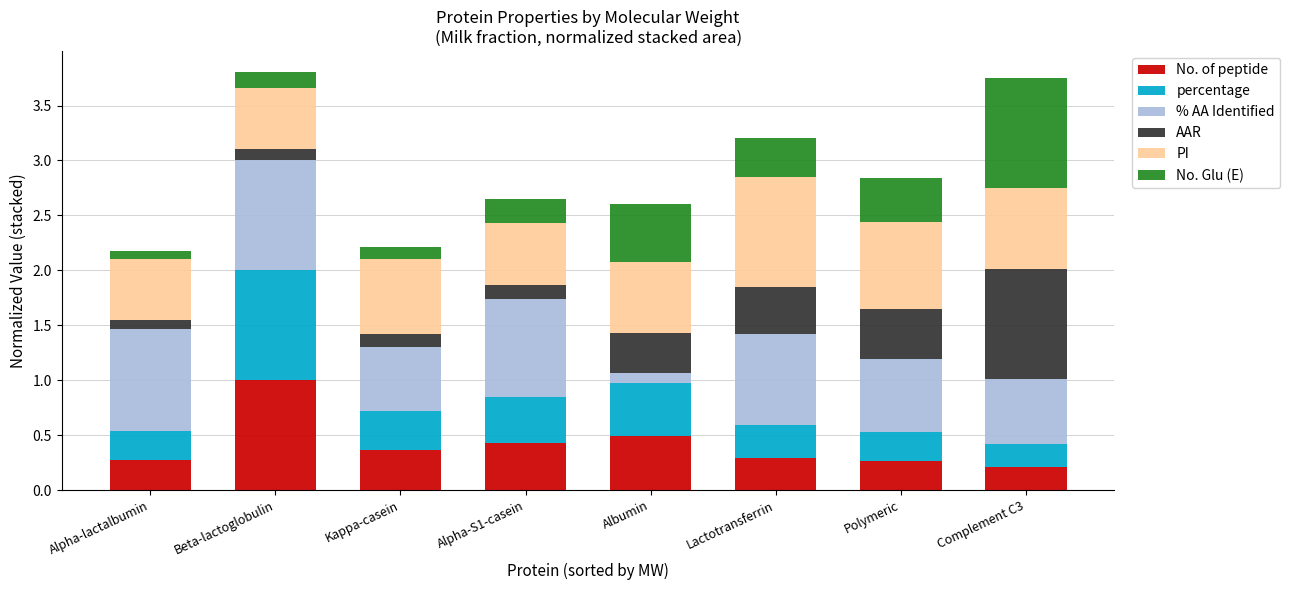

Is it true that No. of peptide equals 0.4 at Beta-lactoglobulin?

False